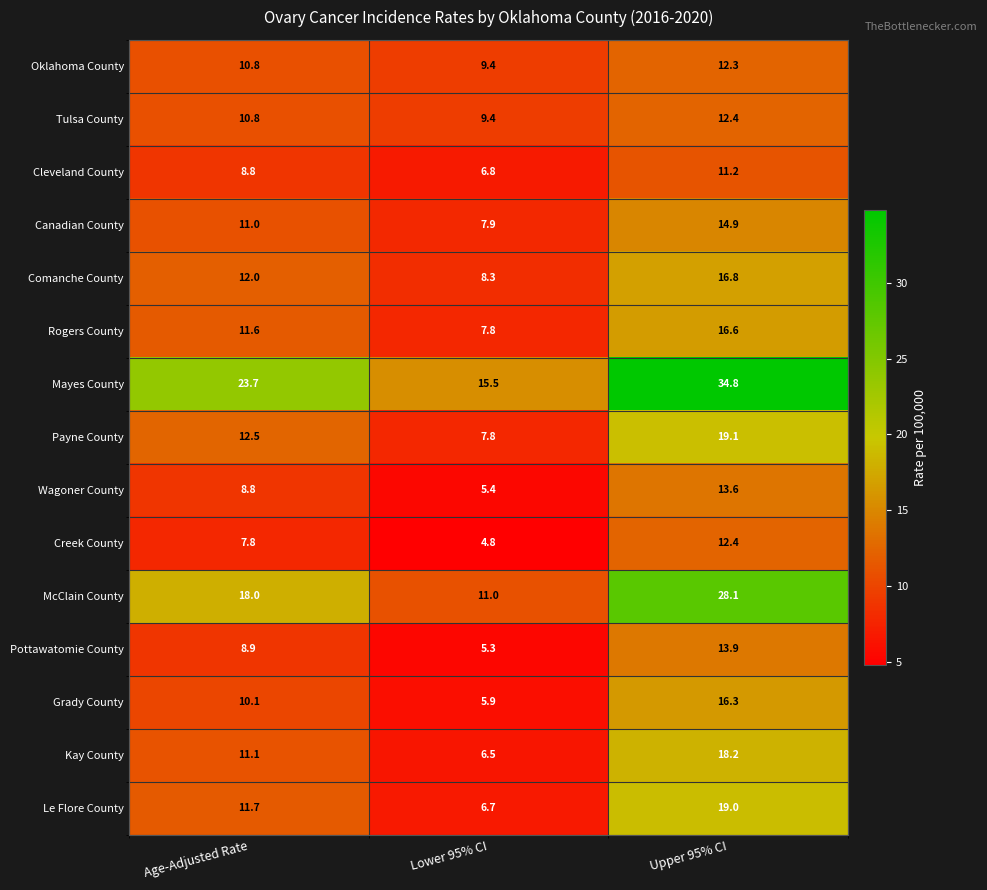

Read the Creek County value at Upper 95% CI.

12.4